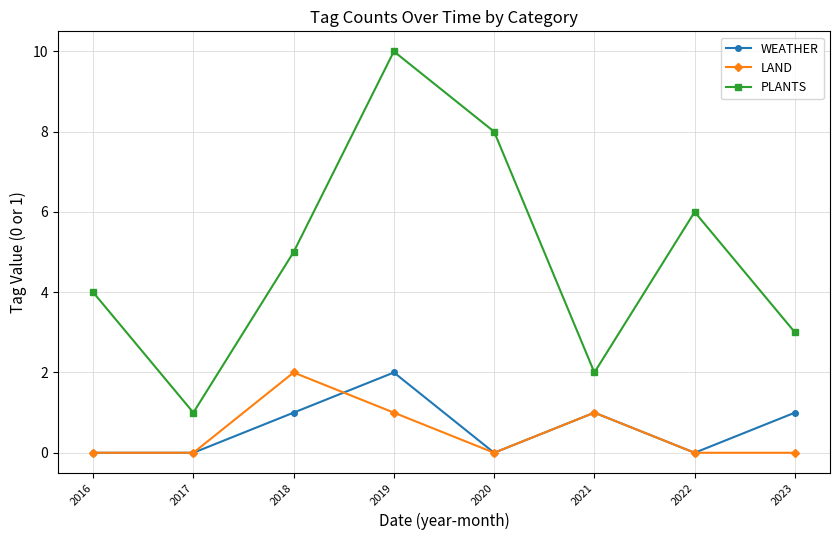

Reading left to right, extract all data points from this chart.

WEATHER: 2016=0	2017=0	2018=1	2019=2	2020=0	2021=1	2022=0	2023=1
LAND: 2016=0	2017=0	2018=2	2019=1	2020=0	2021=1	2022=0	2023=0
PLANTS: 2016=4	2017=1	2018=5	2019=10	2020=8	2021=2	2022=6	2023=3